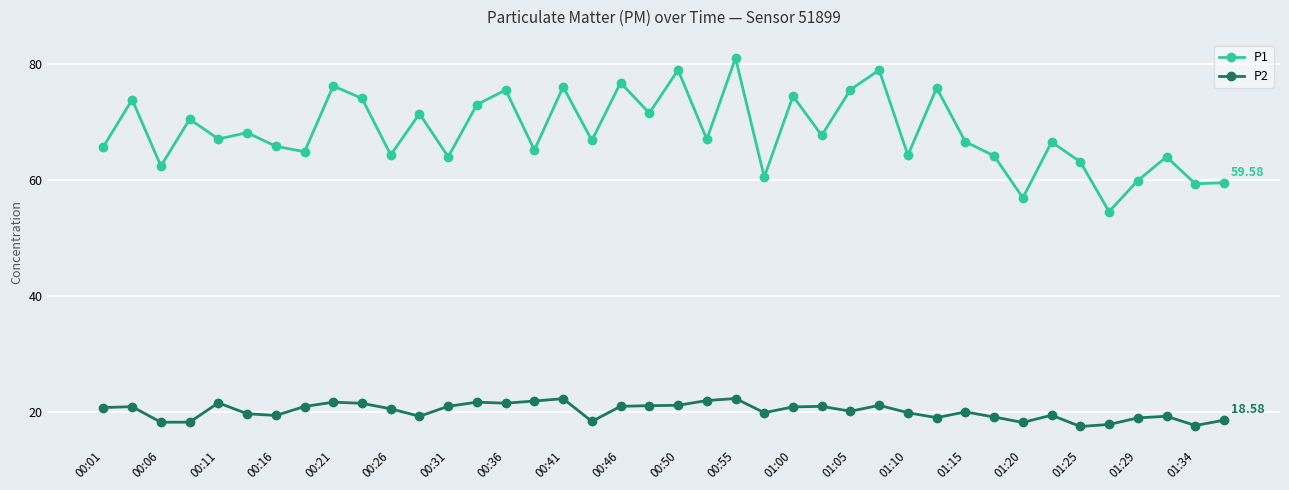

List the series in order of their peak value, lowest first.

P2, P1